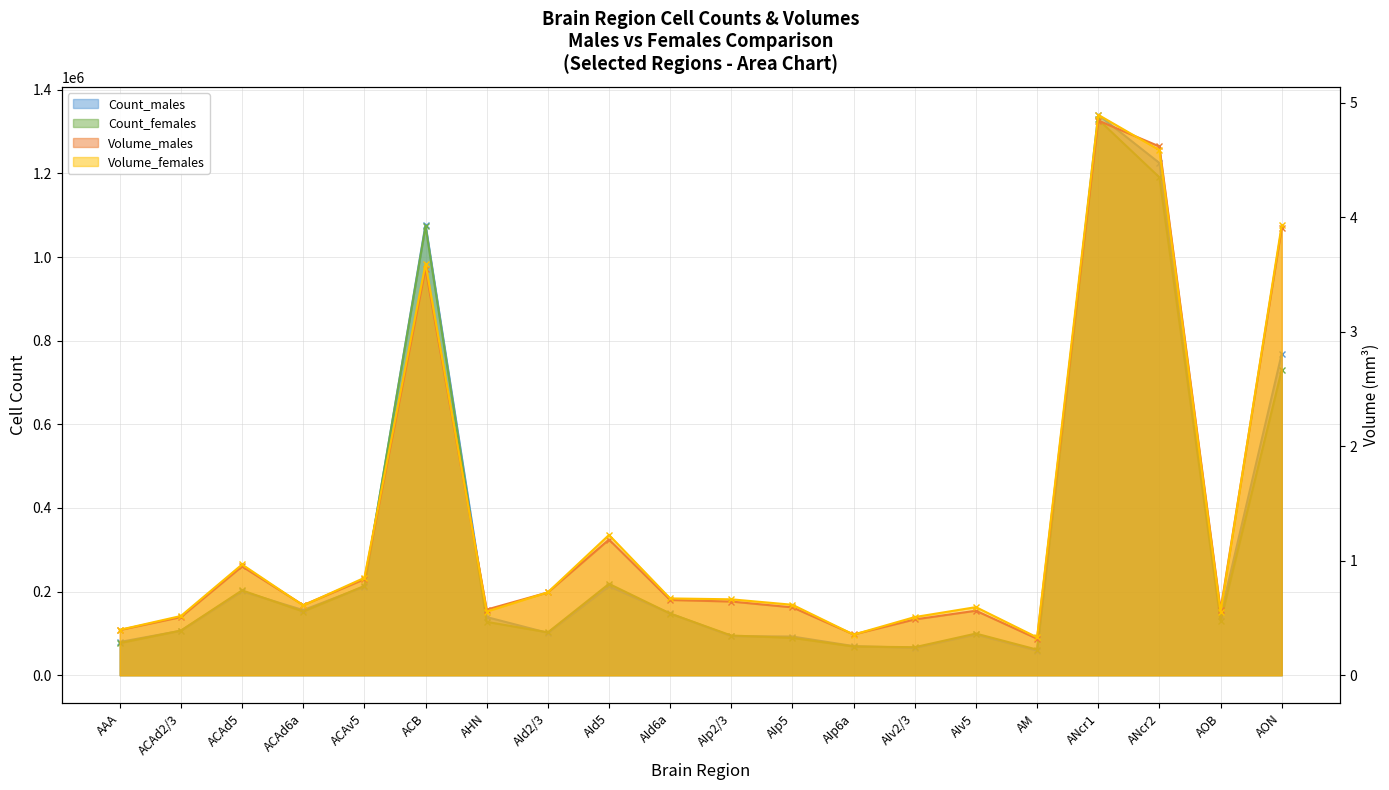

Which category has the lowest value in the Count_females series?

AM